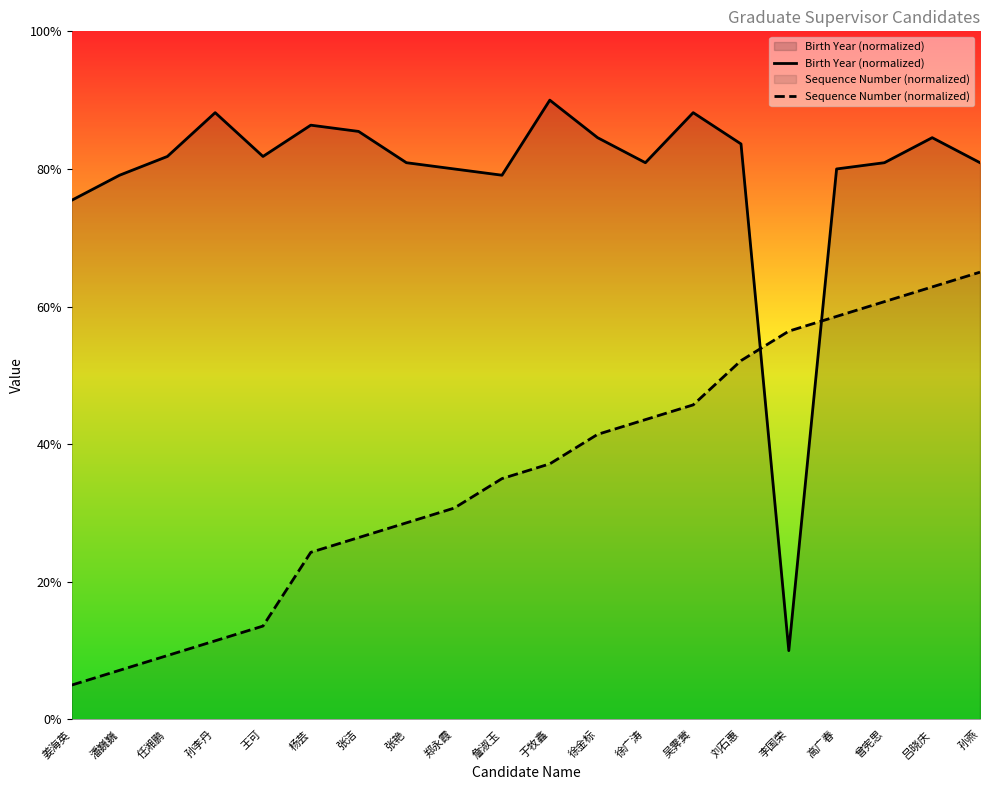

Reading left to right, transcribe all the data shown in this chart.

Birth Year (normalized): 姜海英=75.5	潘巍巍=79.1	任湘鹏=81.8	孙李丹=88.2	王可=81.8	杨芸=86.4	张洁=85.5	张艳=80.9	郑永霞=80.0	詹淑玉=79.1	于牧鑫=90.0	徐金标=84.5	徐广涛=80.9	吴霁蓂=88.2	刘石惠=83.6	李国荣=10.0	高广春=80.0	曾宪思=80.9	吕晓庆=84.5	孙燕=80.9
Sequence Number (normalized): 姜海英=5.0	潘巍巍=7.1	任湘鹏=9.3	孙李丹=11.4	王可=13.6	杨芸=24.3	张洁=26.4	张艳=28.6	郑永霞=30.7	詹淑玉=35.0	于牧鑫=37.1	徐金标=41.4	徐广涛=43.6	吴霁蓂=45.7	刘石惠=52.1	李国荣=56.4	高广春=58.6	曾宪思=60.7	吕晓庆=62.9	孙燕=65.0